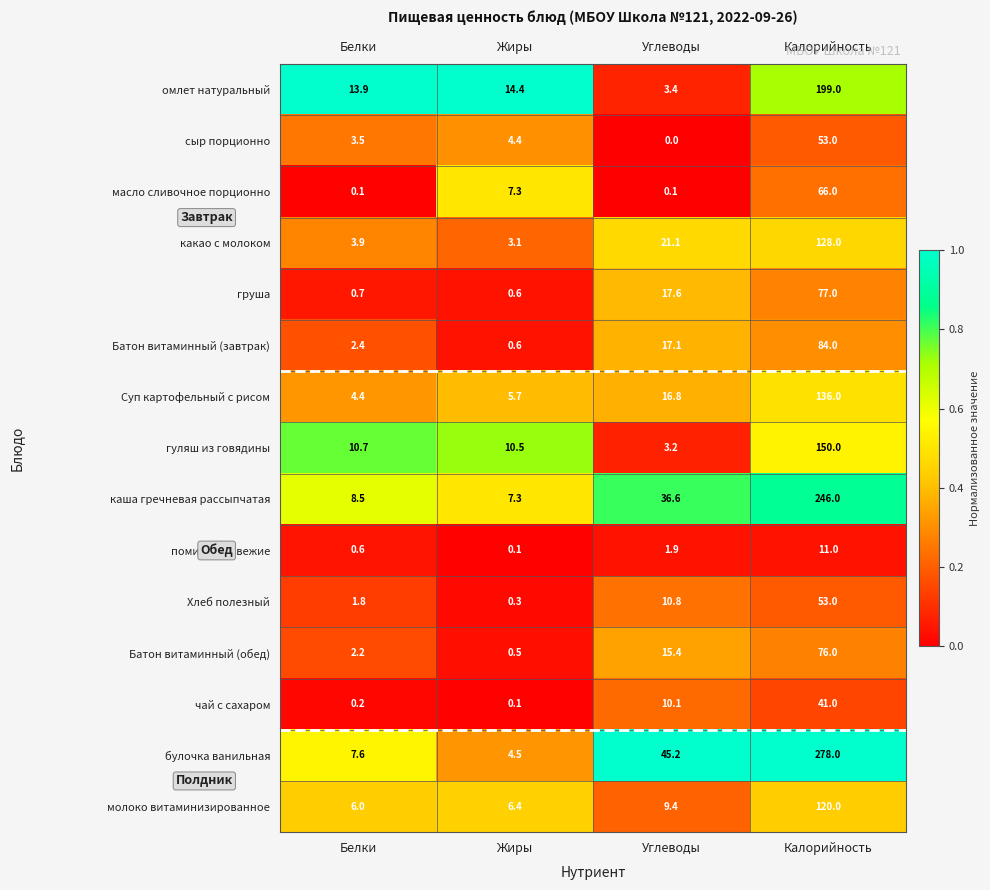

Which series has the largest total across all categories?

булочка ванильная